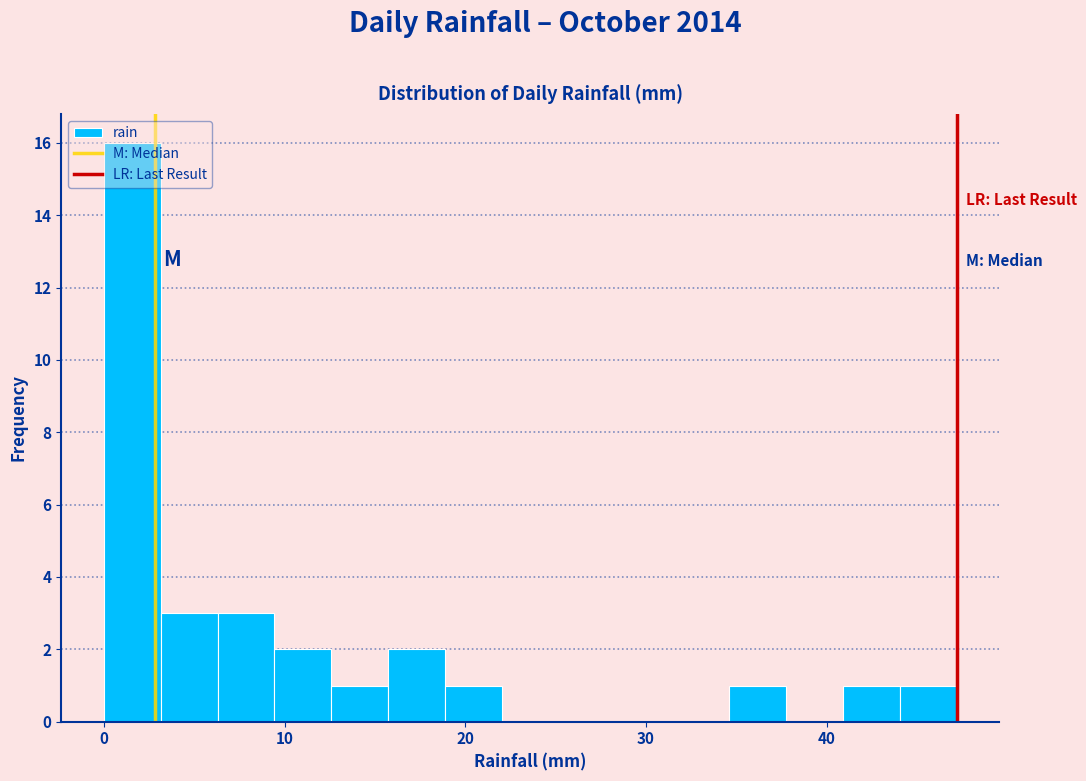

Read against the x-axis, roughly where is the centre of the tallest bar?

2